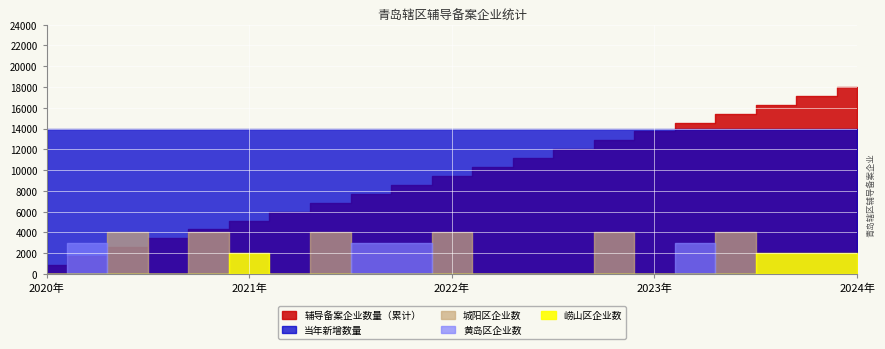

True or false: 辅导备案企业数量（累计） has more than 2 points higher than both neighbors.

False